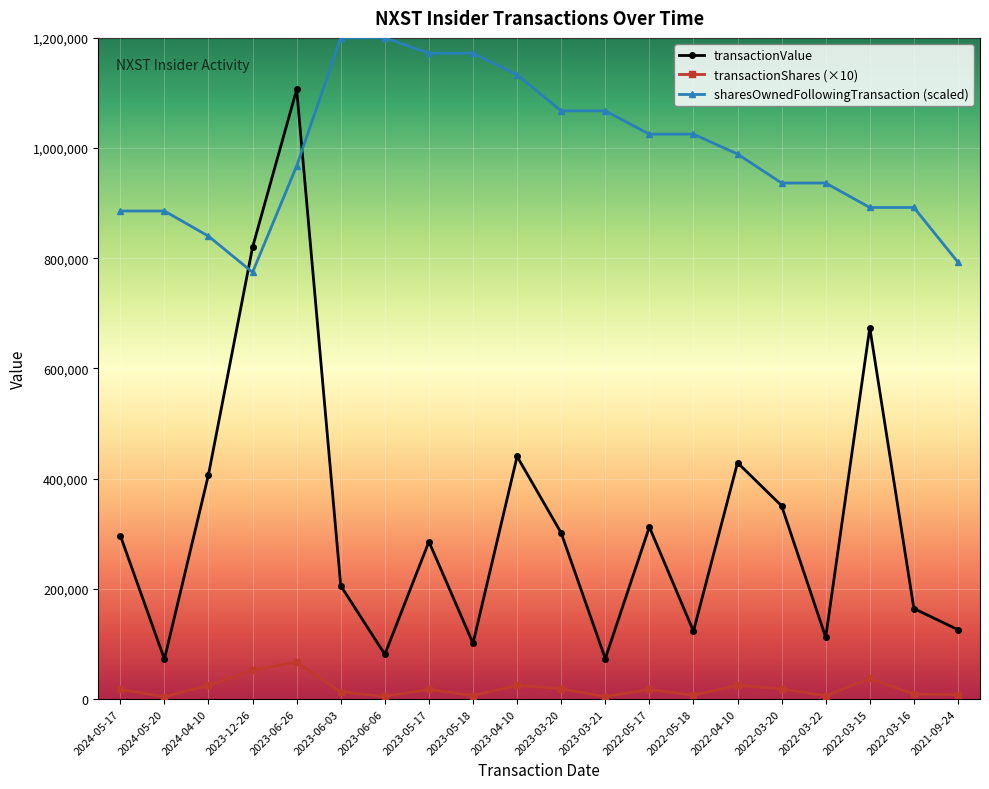

At which category is the sum across all series the highest?

2023-06-26